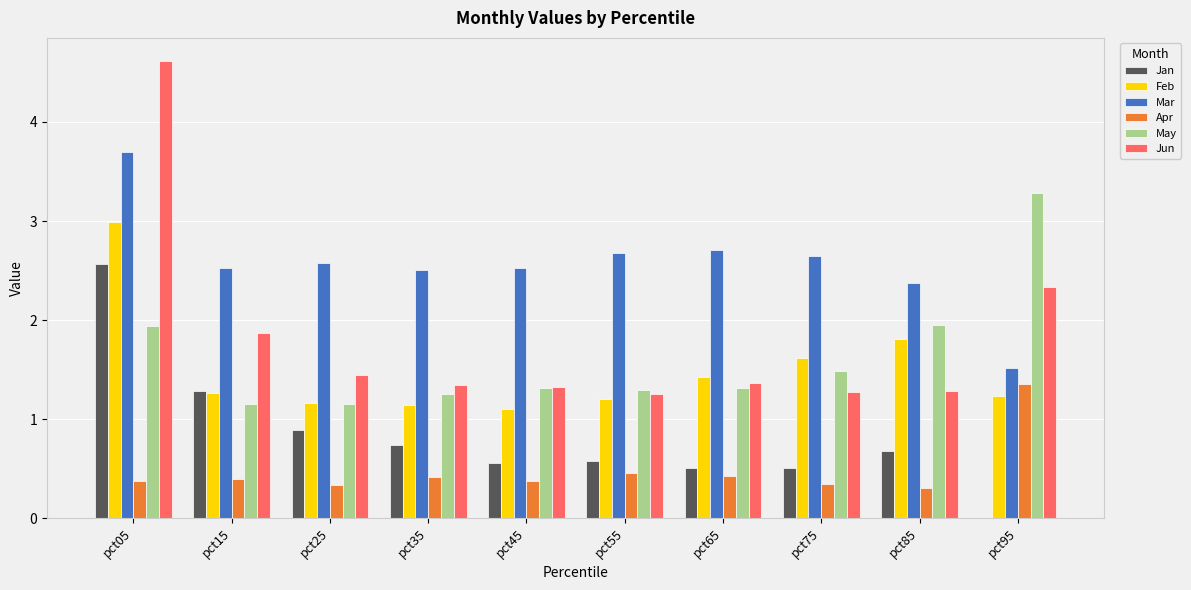

How many data points in Mar are above 2?

9